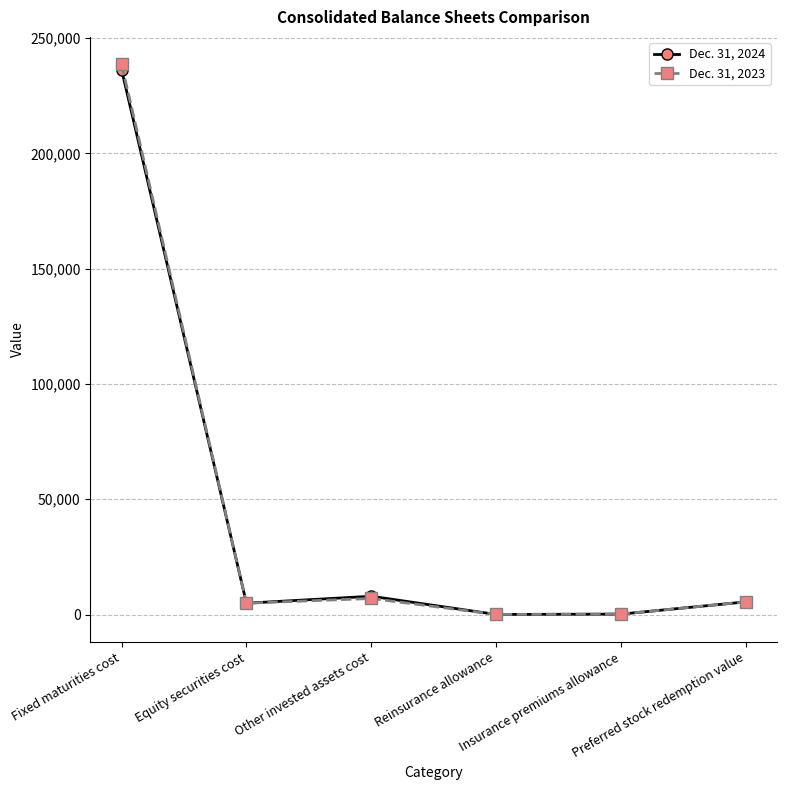

At which category does Dec. 31, 2024 reach its first local valley?

Equity securities cost